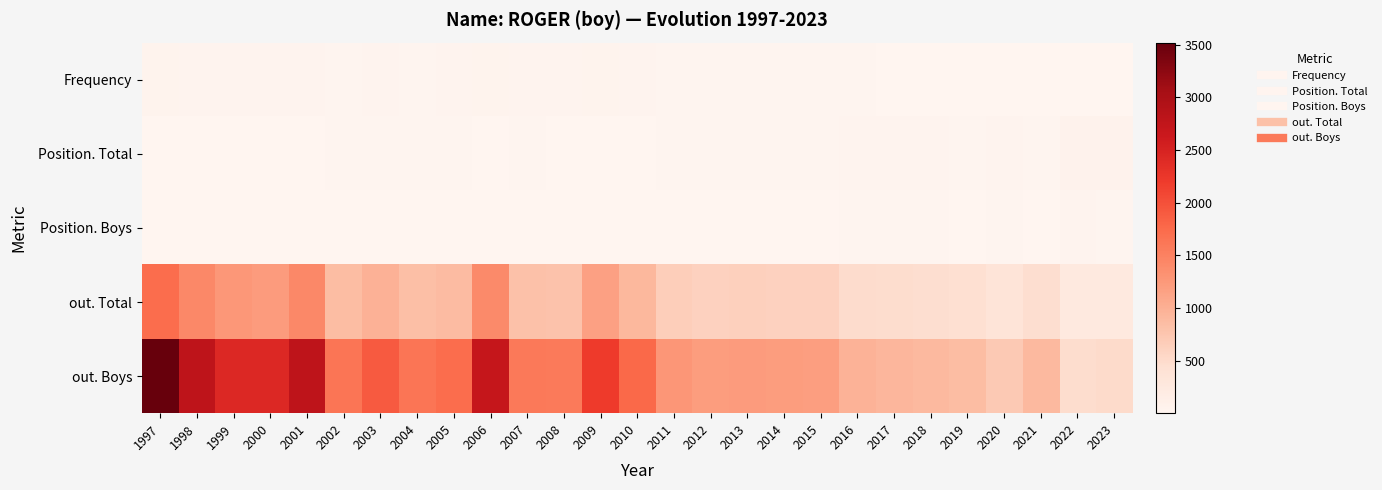

At which category is the sum across all series the highest?

1997